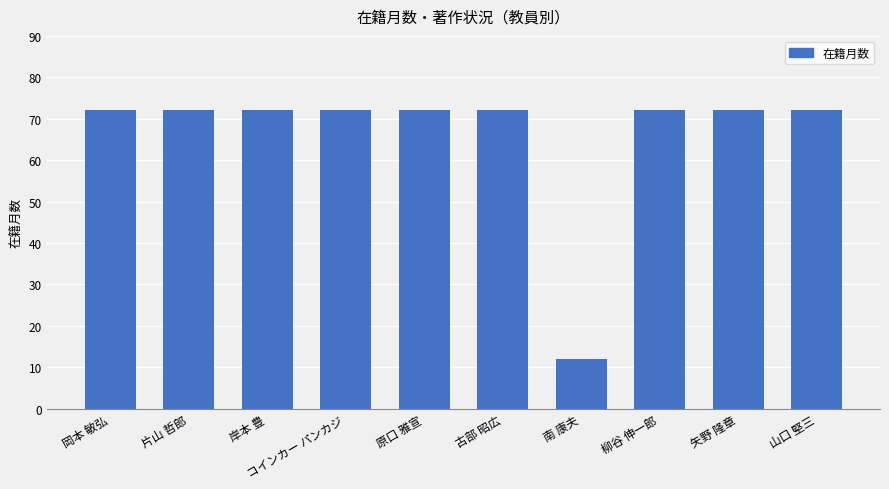

True or false: the data shows 12 at 南 康夫.

True